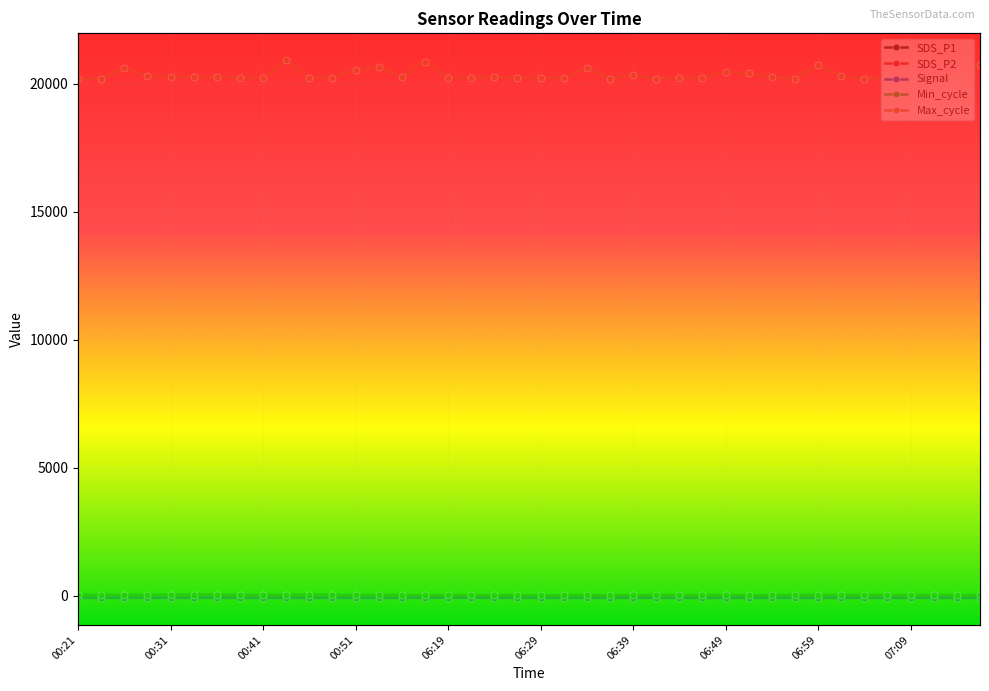

Where do Min_cycle and SDS_P1 first cross each other?

00:21 and 00:31